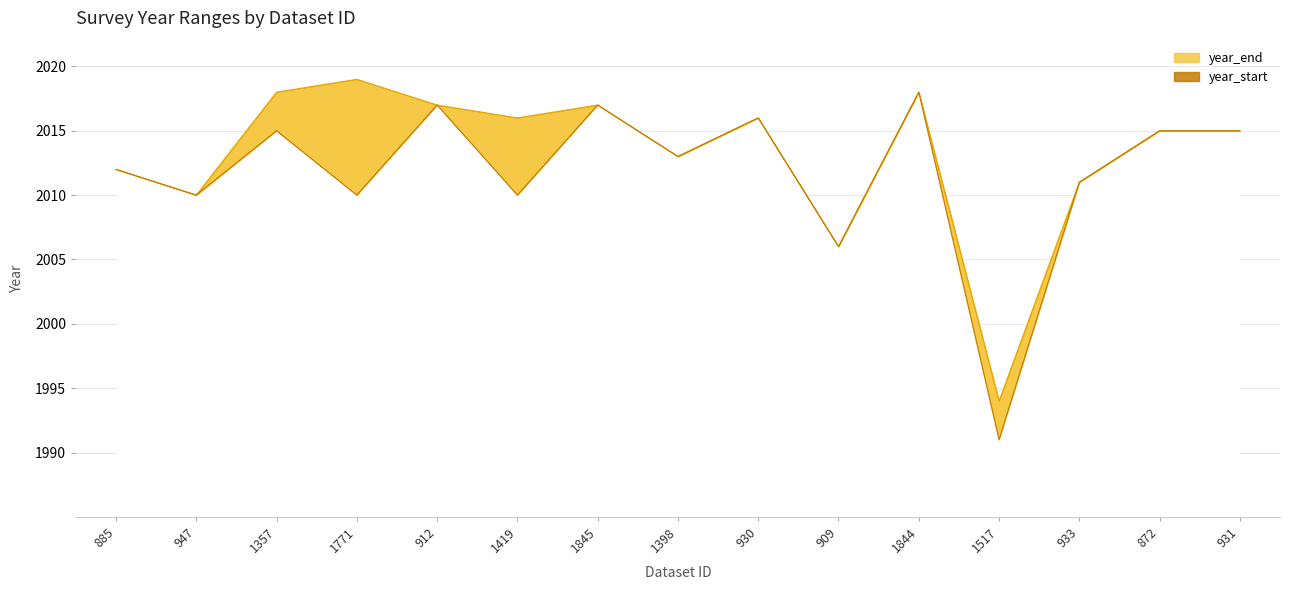

Which has a higher value, 930 or 1357?

1357